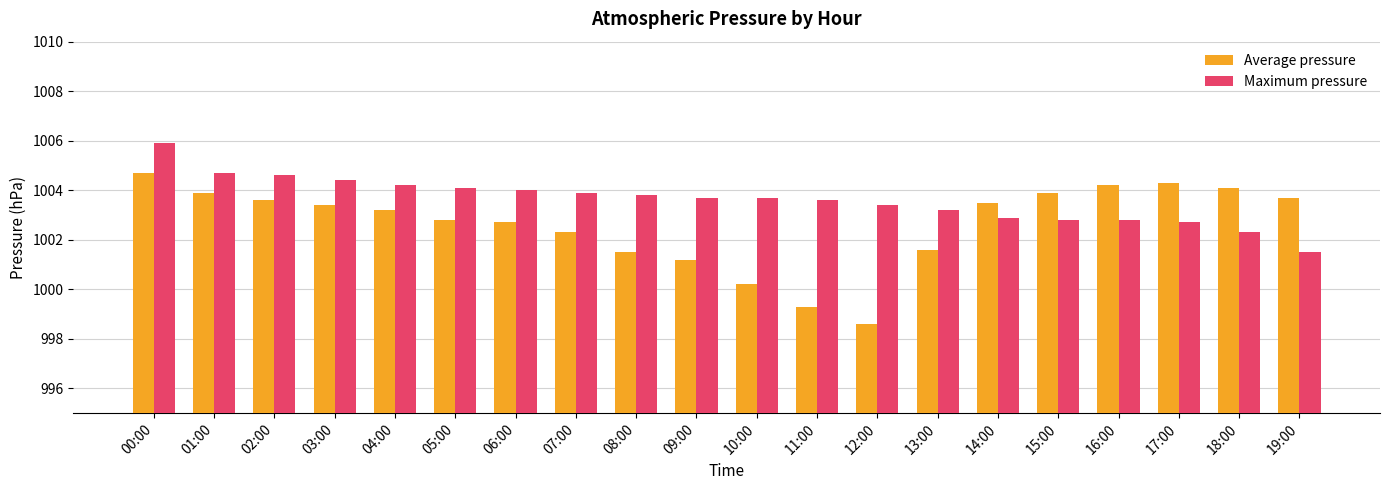

Rank the series by their average value, from highest to lowest.

Maximum pressure, Average pressure